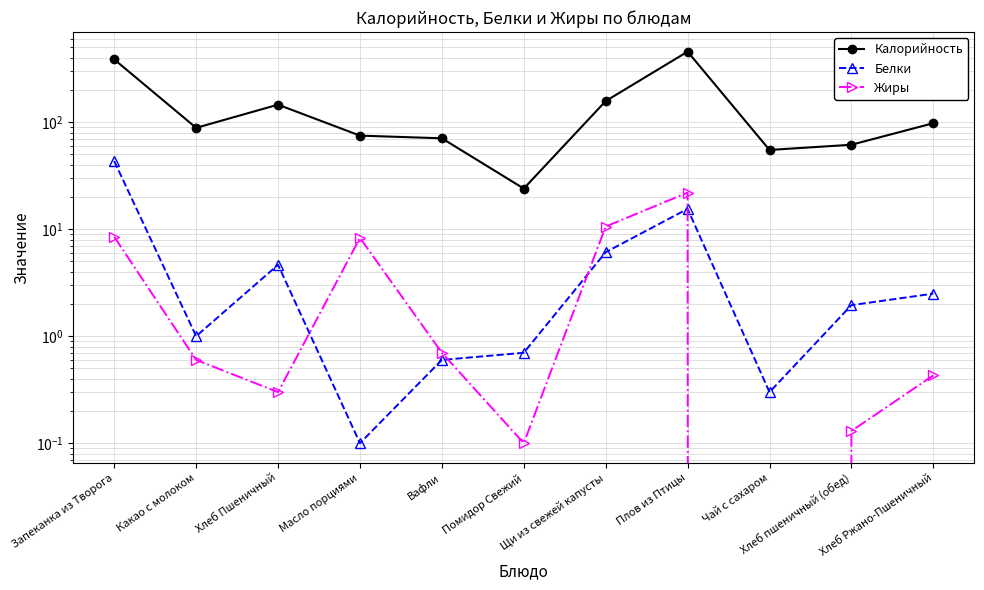

The Белки series shows 8.1 at Щи из свежей капусты. True or false?

False